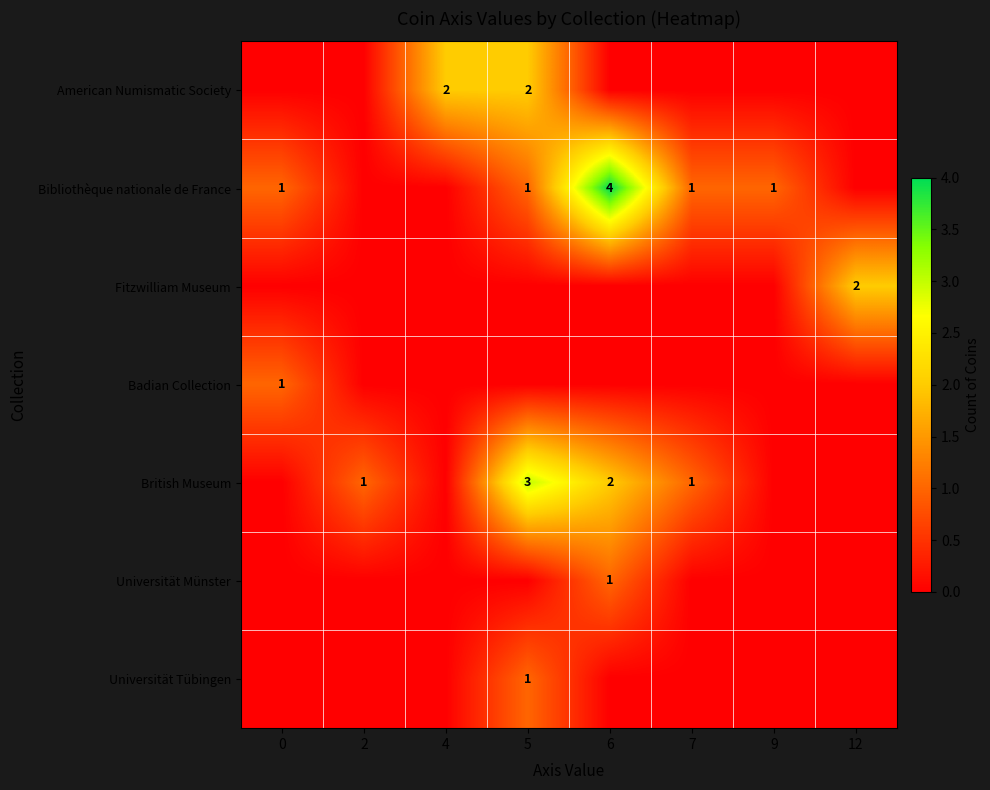

True or false: British Museum has a value of 1 at 2.

True